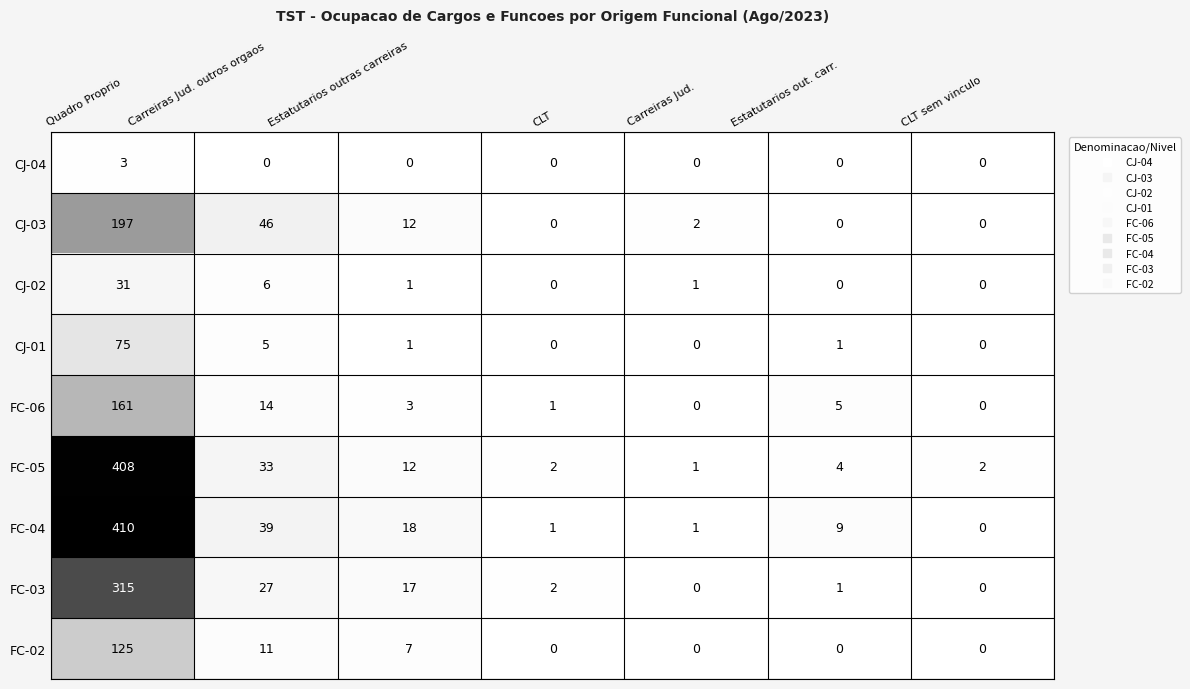

List the series in order of their peak value, lowest first.

CJ-04, CJ-02, CJ-01, FC-02, FC-06, CJ-03, FC-03, FC-05, FC-04